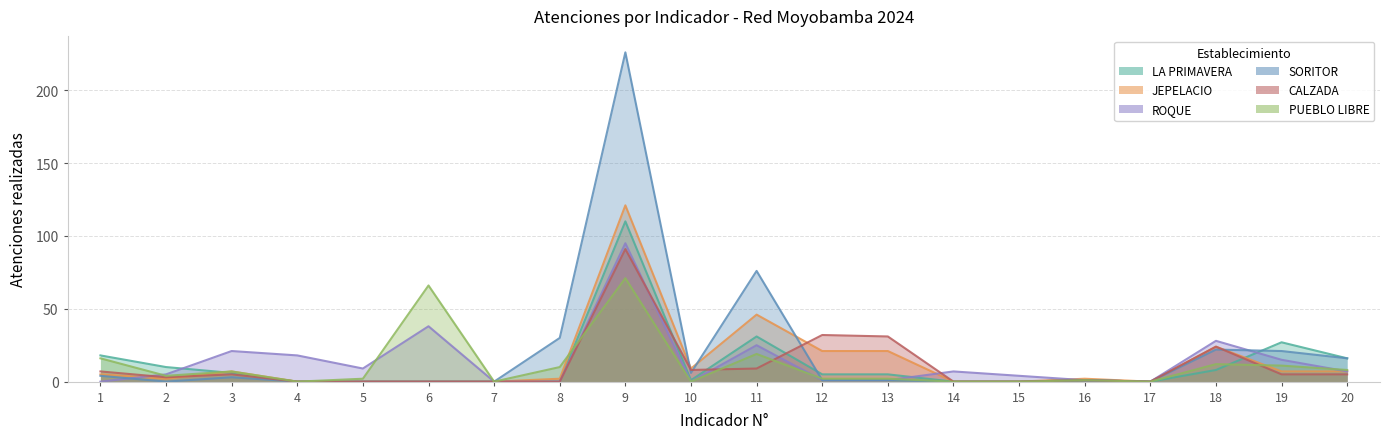

At how many categories does at least one series exceed 181?

1